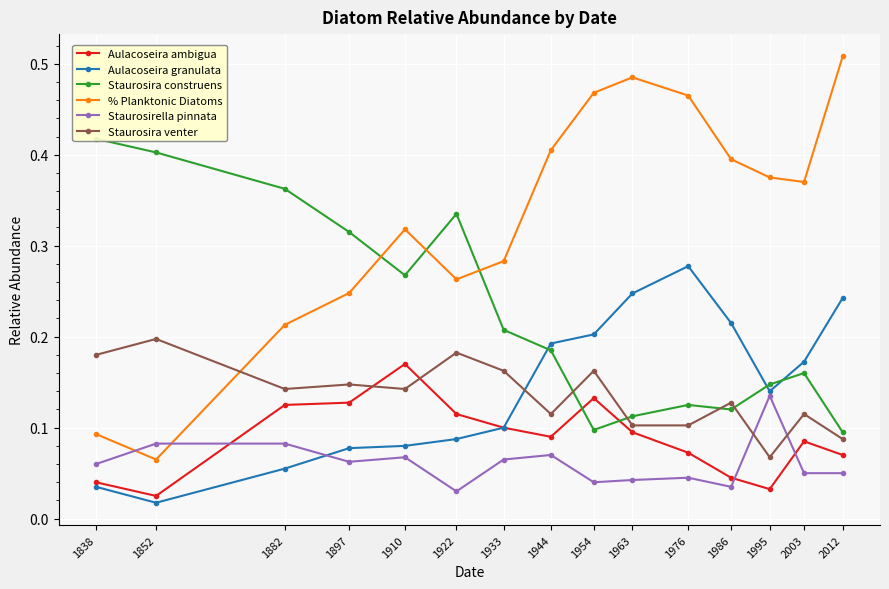

Is the value of Staurosira venter at 1963 greater than the value of Aulacoseira granulata at 1986?

No